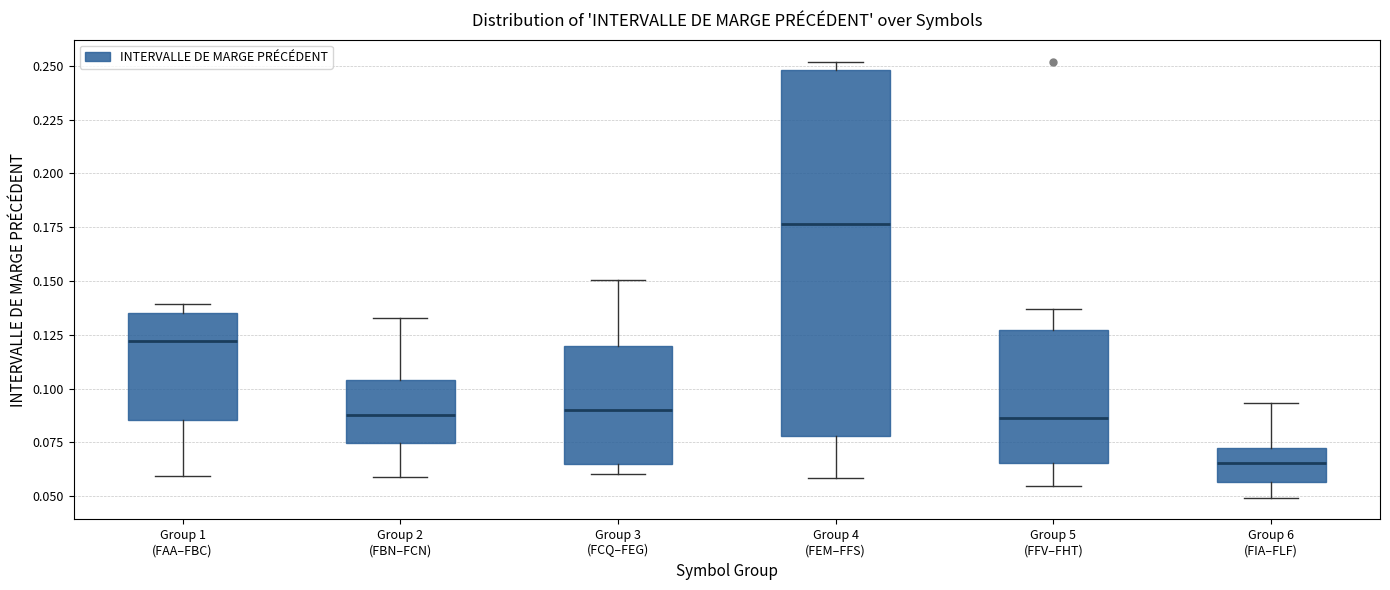

Which box is the tallest, from its lower edge to its upper edge?

Group 4 (FEM–FFS)